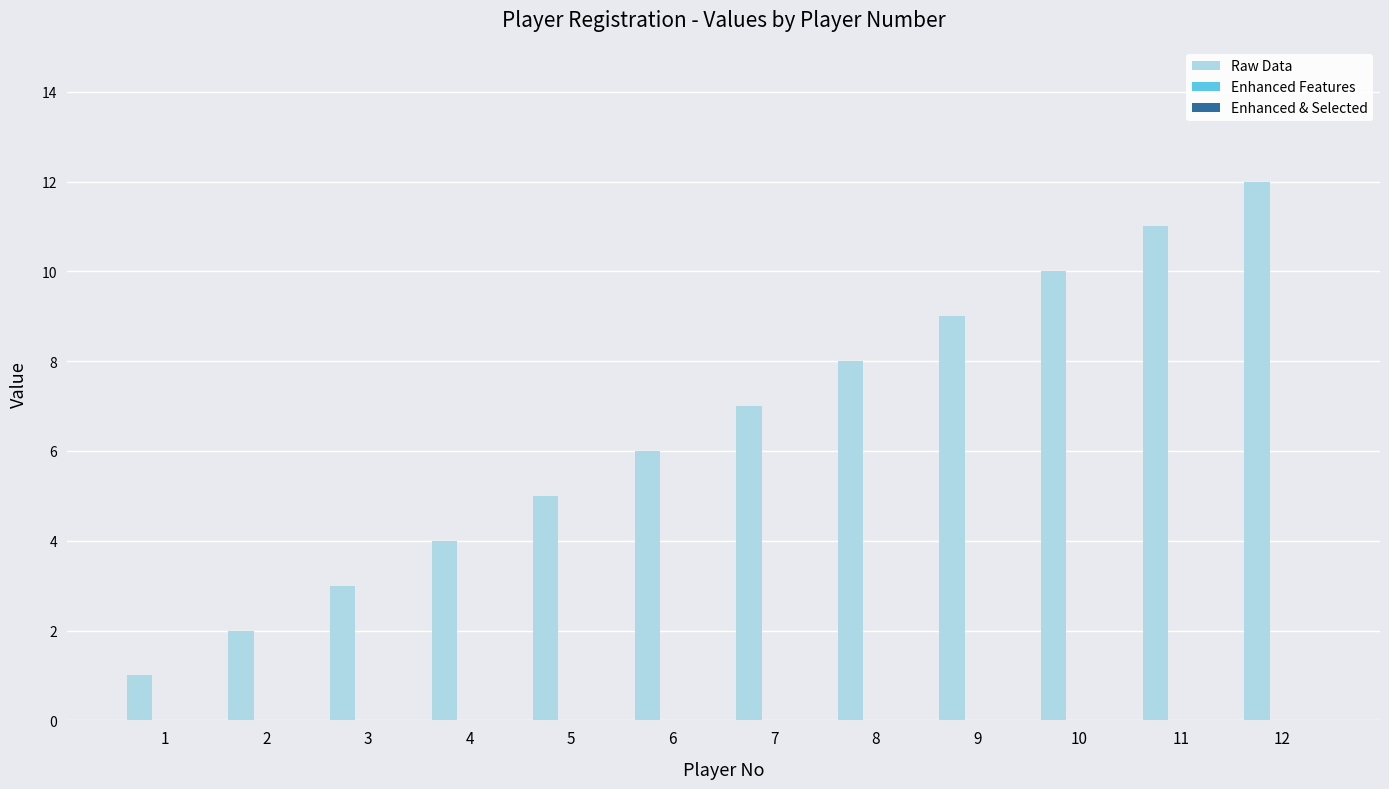

At which category does the chart reach its peak across all series?

12